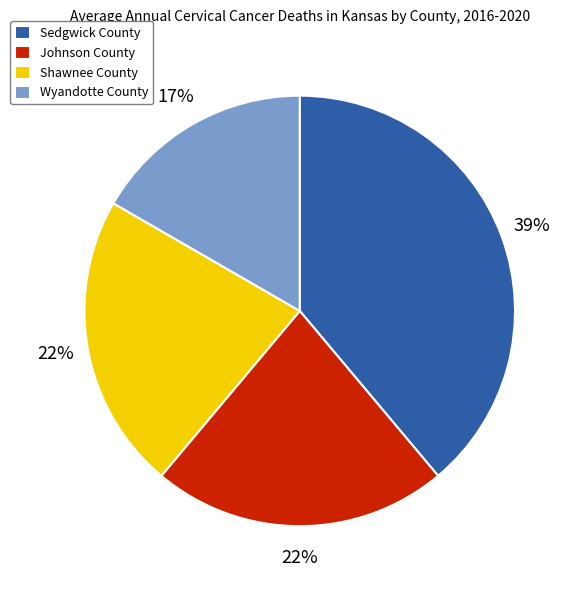

Approximately how many times larger is the value at Sedgwick County compared to Wyandotte County?

2.3